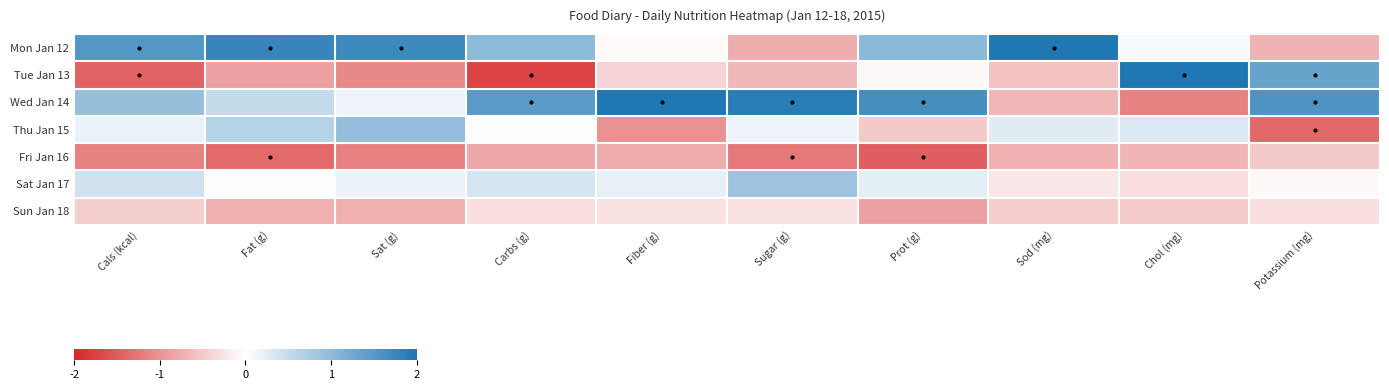

Which series has the largest range (max minus min)?

Tue Jan 13